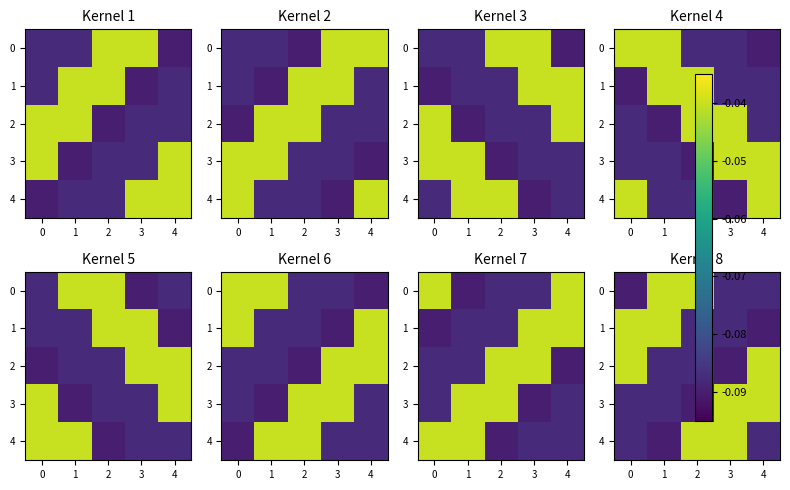

Which series changed the most between 3 and 4?

2